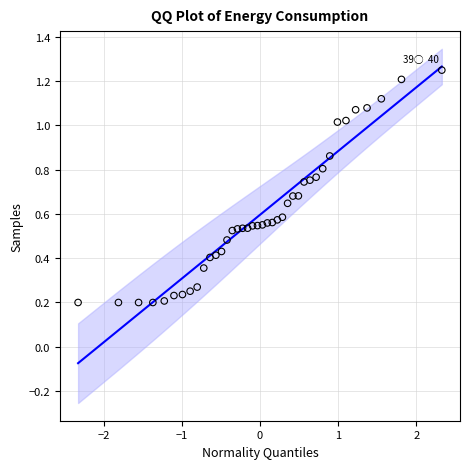

What is the range of X values (max minus min)?

4.7